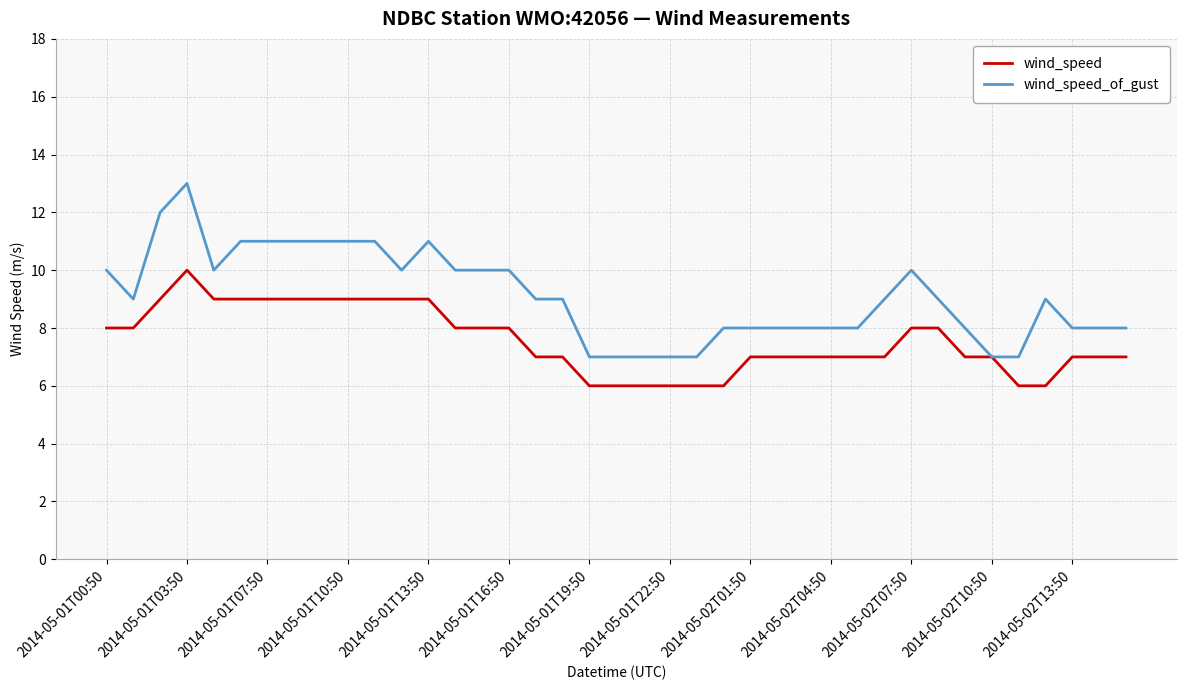

Which series has the largest total across all categories?

wind_speed_of_gust